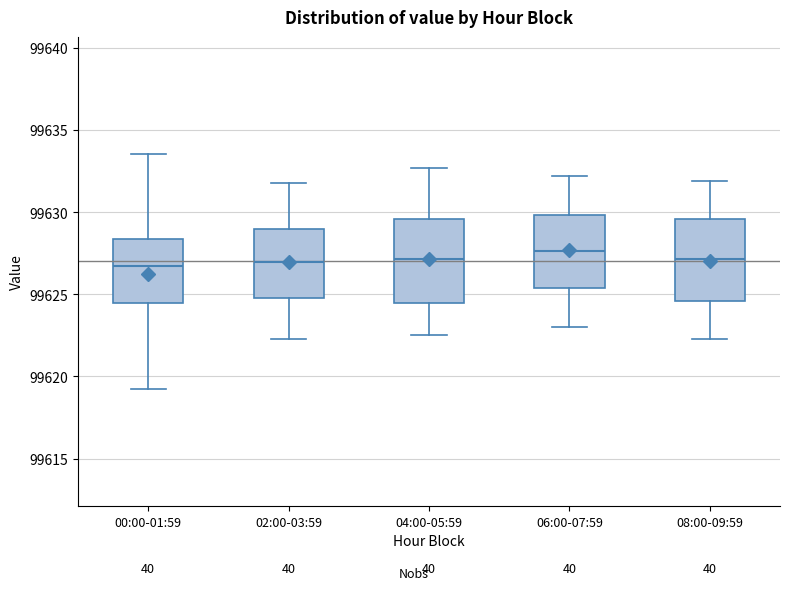

Reading left to right, read every box against the y-axis: the position of its median line, the range the box covers, and the ends of its whiskers. The values are not printed on the chart, so give them approximately, as read against the axis.

00:00-01:59: median 99626.5, box 99624.5 to 99628.5, whiskers 99619.5 to 99633.5
02:00-03:59: median 99627.0, box 99625.0 to 99629.0, whiskers 99622.5 to 99632.0
04:00-05:59: median 99627.0, box 99624.5 to 99629.5, whiskers 99622.5 to 99632.5
06:00-07:59: median 99627.5, box 99625.5 to 99630.0, whiskers 99623.0 to 99632.0
08:00-09:59: median 99627.0, box 99624.5 to 99629.5, whiskers 99622.5 to 99632.0